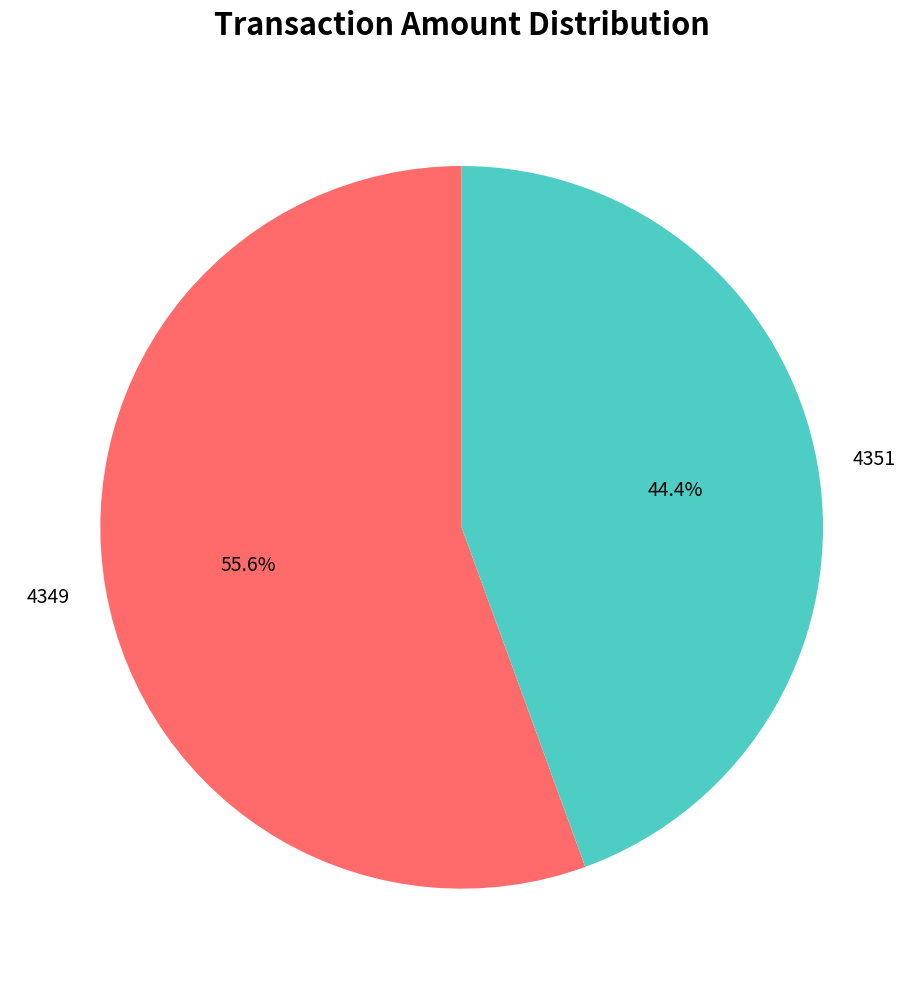

What is the smallest slice in the pie chart?

4351